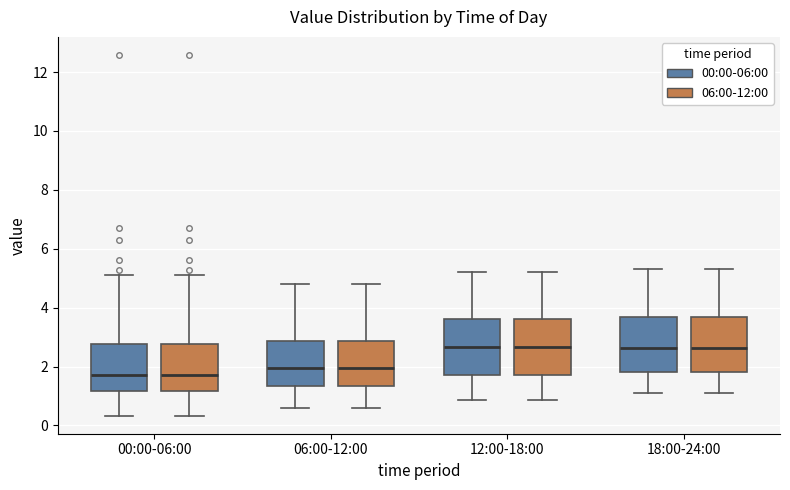

Reading left to right, transcribe this box plot: for each box, give where its median line is, the range the box spans, and where its two whiskers end, as read against the y-axis. The values are not printed on the chart, so give them approximately, as read against the axis.

00:00-06:00 (00:00-06:00): median 1.8, box 1.2 to 2.8, whiskers 0.4 to 5.2
00:00-06:00 (06:00-12:00): median 1.8, box 1.2 to 2.8, whiskers 0.4 to 5.2
06:00-12:00 (00:00-06:00): median 2.0, box 1.4 to 2.8, whiskers 0.6 to 4.8
06:00-12:00 (06:00-12:00): median 2.0, box 1.4 to 2.8, whiskers 0.6 to 4.8
12:00-18:00 (00:00-06:00): median 2.6, box 1.8 to 3.6, whiskers 0.8 to 5.2
12:00-18:00 (06:00-12:00): median 2.6, box 1.8 to 3.6, whiskers 0.8 to 5.2
18:00-24:00 (00:00-06:00): median 2.6, box 1.8 to 3.6, whiskers 1.2 to 5.4
18:00-24:00 (06:00-12:00): median 2.6, box 1.8 to 3.6, whiskers 1.2 to 5.4